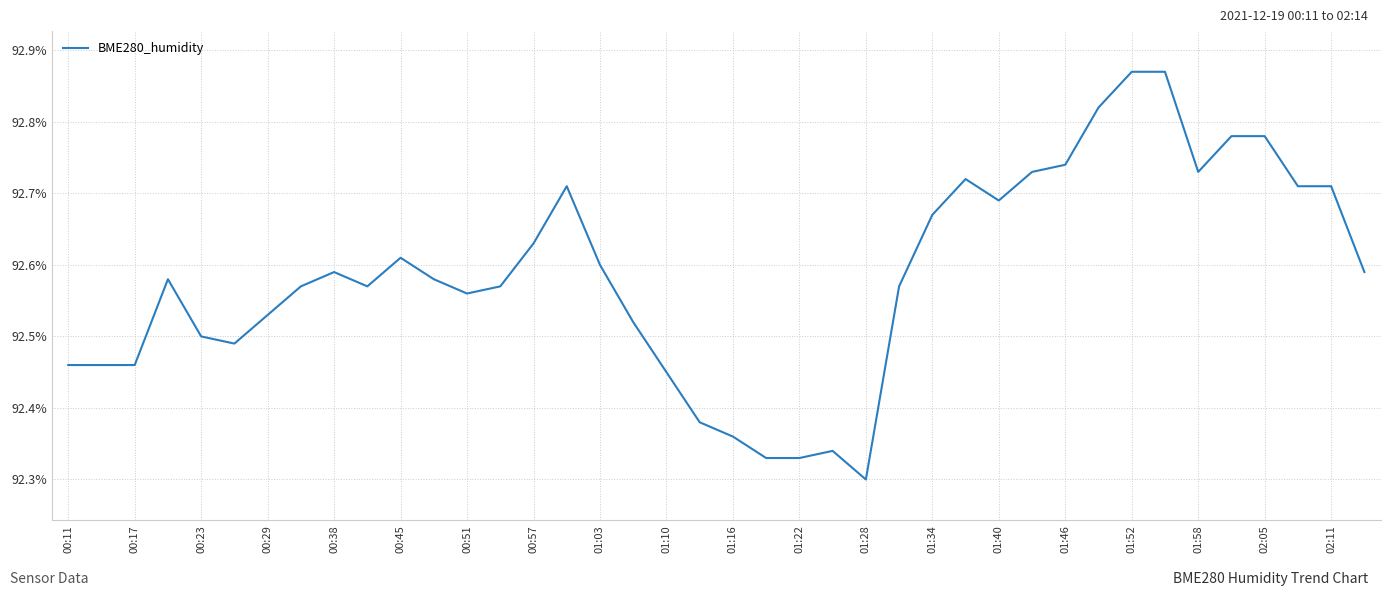

What is the difference between the maximum and minimum values?

0.6